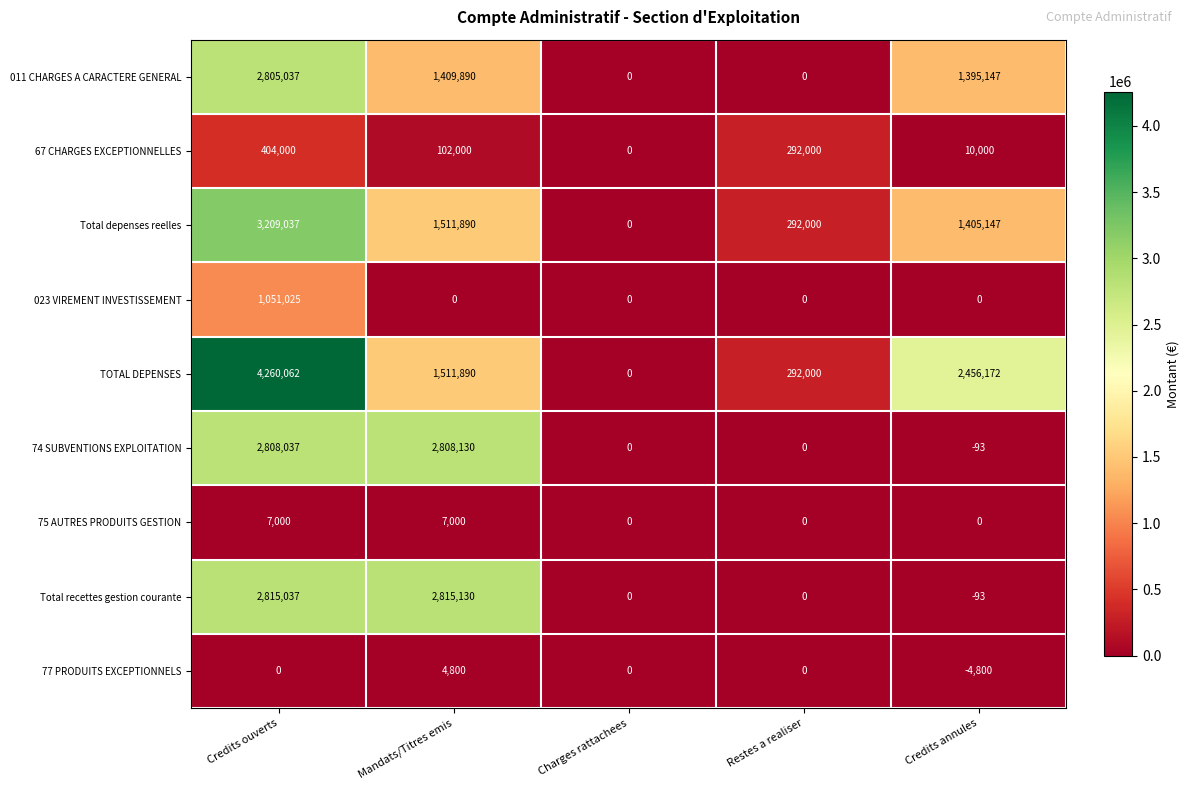

How many series are shown in this chart?

9